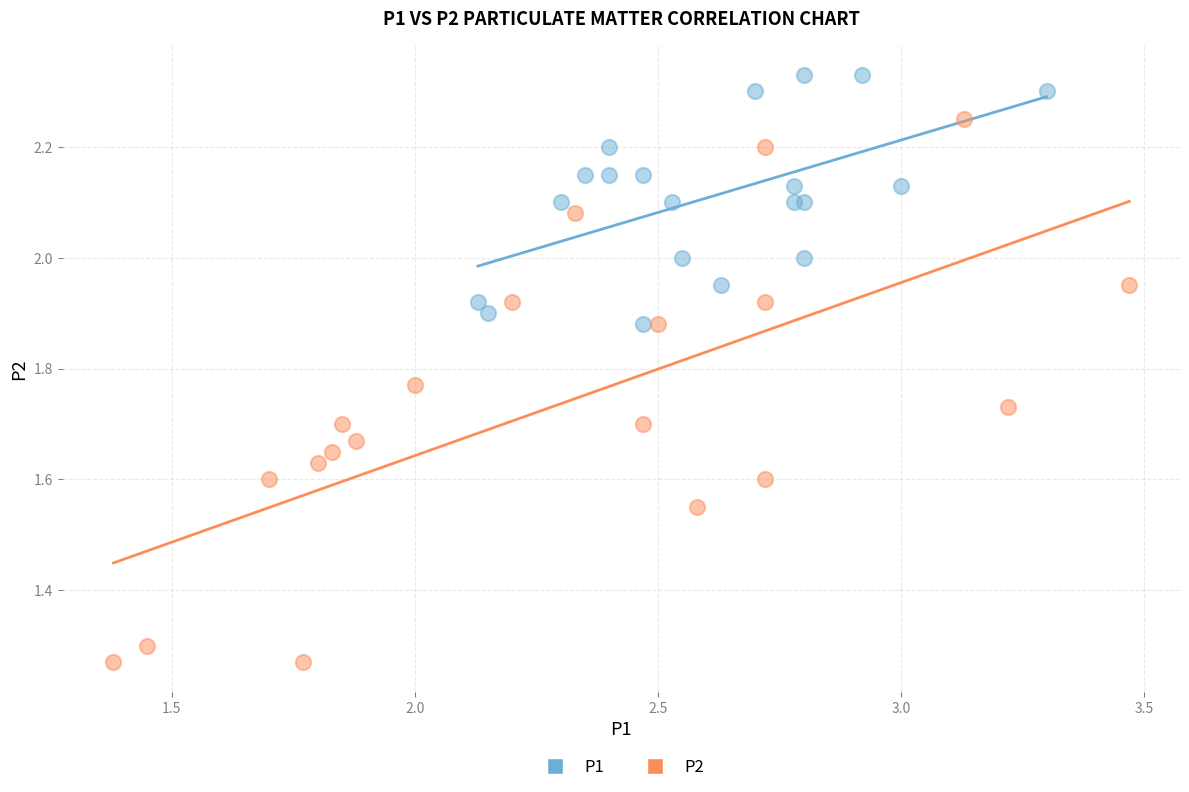

What are all the series names shown in the legend?

P1, P2